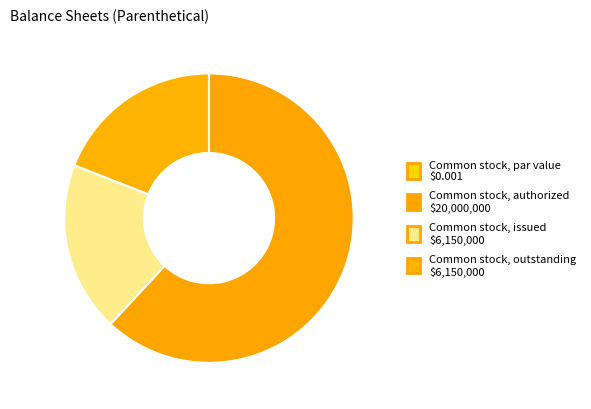

How many slices are in this pie chart?

4